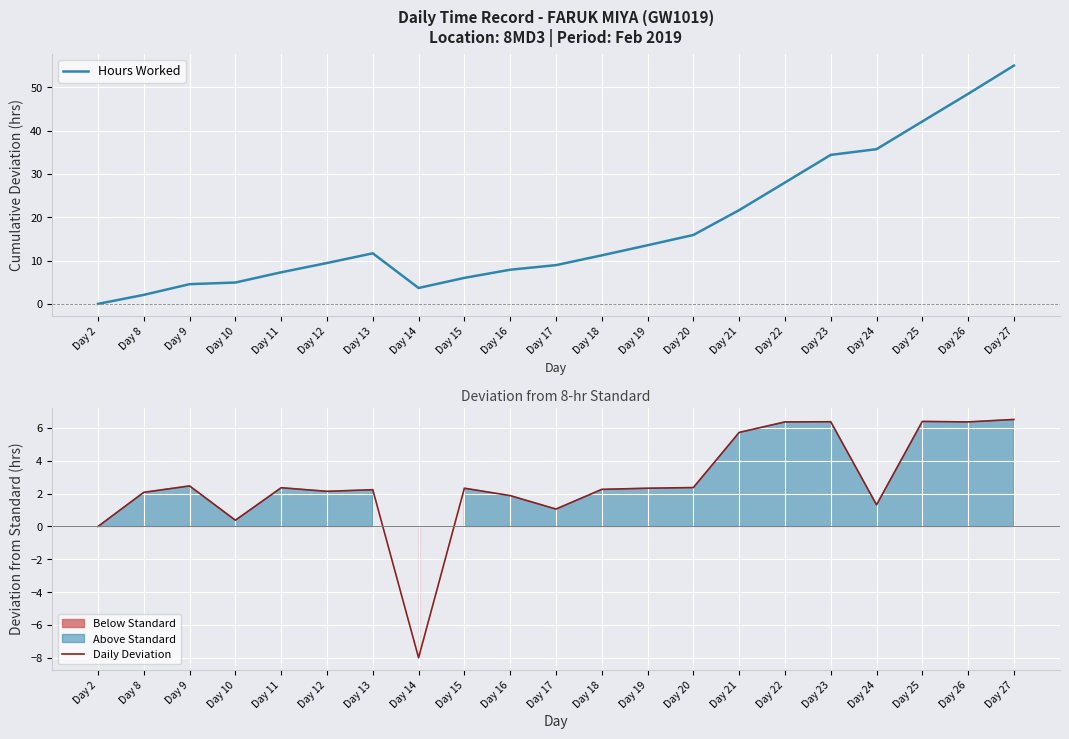

What is the difference between the highest and lowest values at Day 12?

7.3